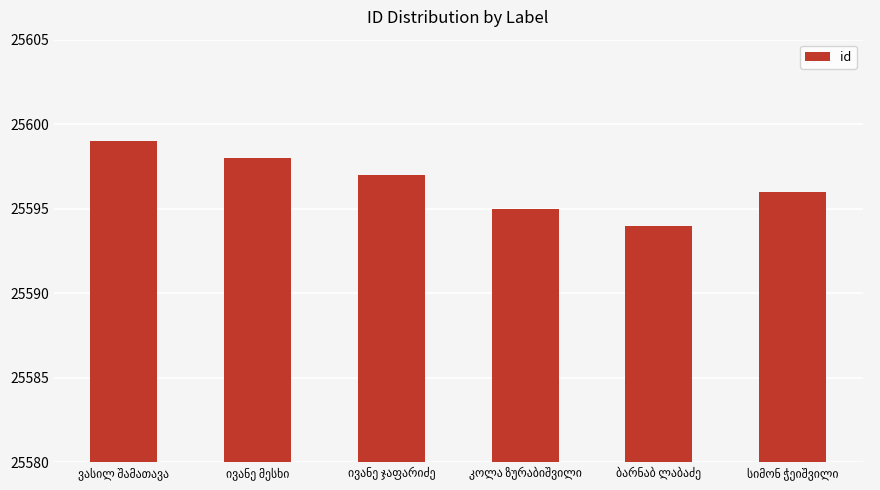

What is the value of the 2nd bar from the left?

25598